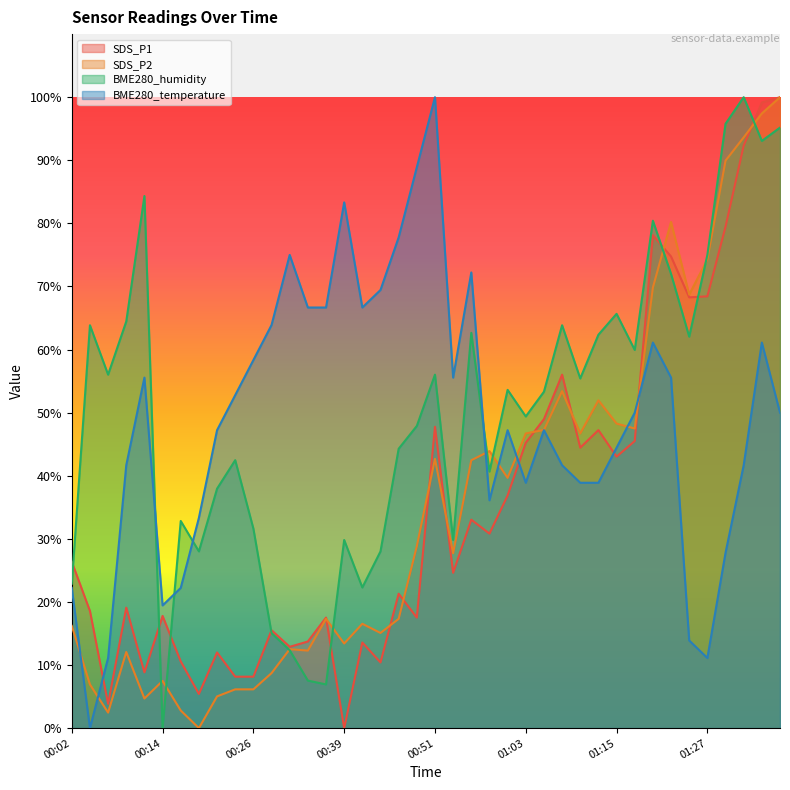

At how many categories does at least one series exceed 24?

39